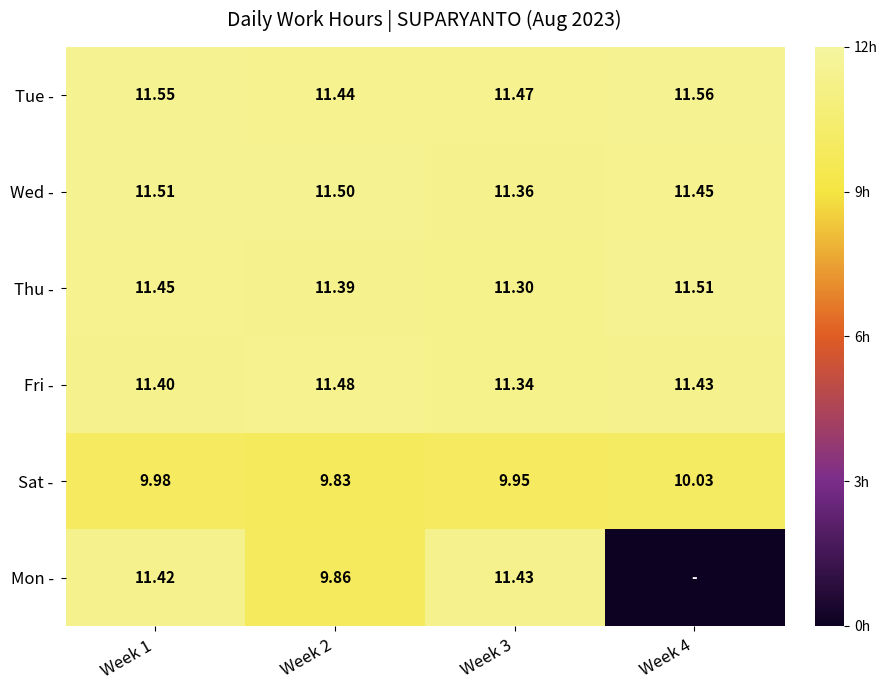

Which has a higher value, Week 2 or Week 1?

Week 1